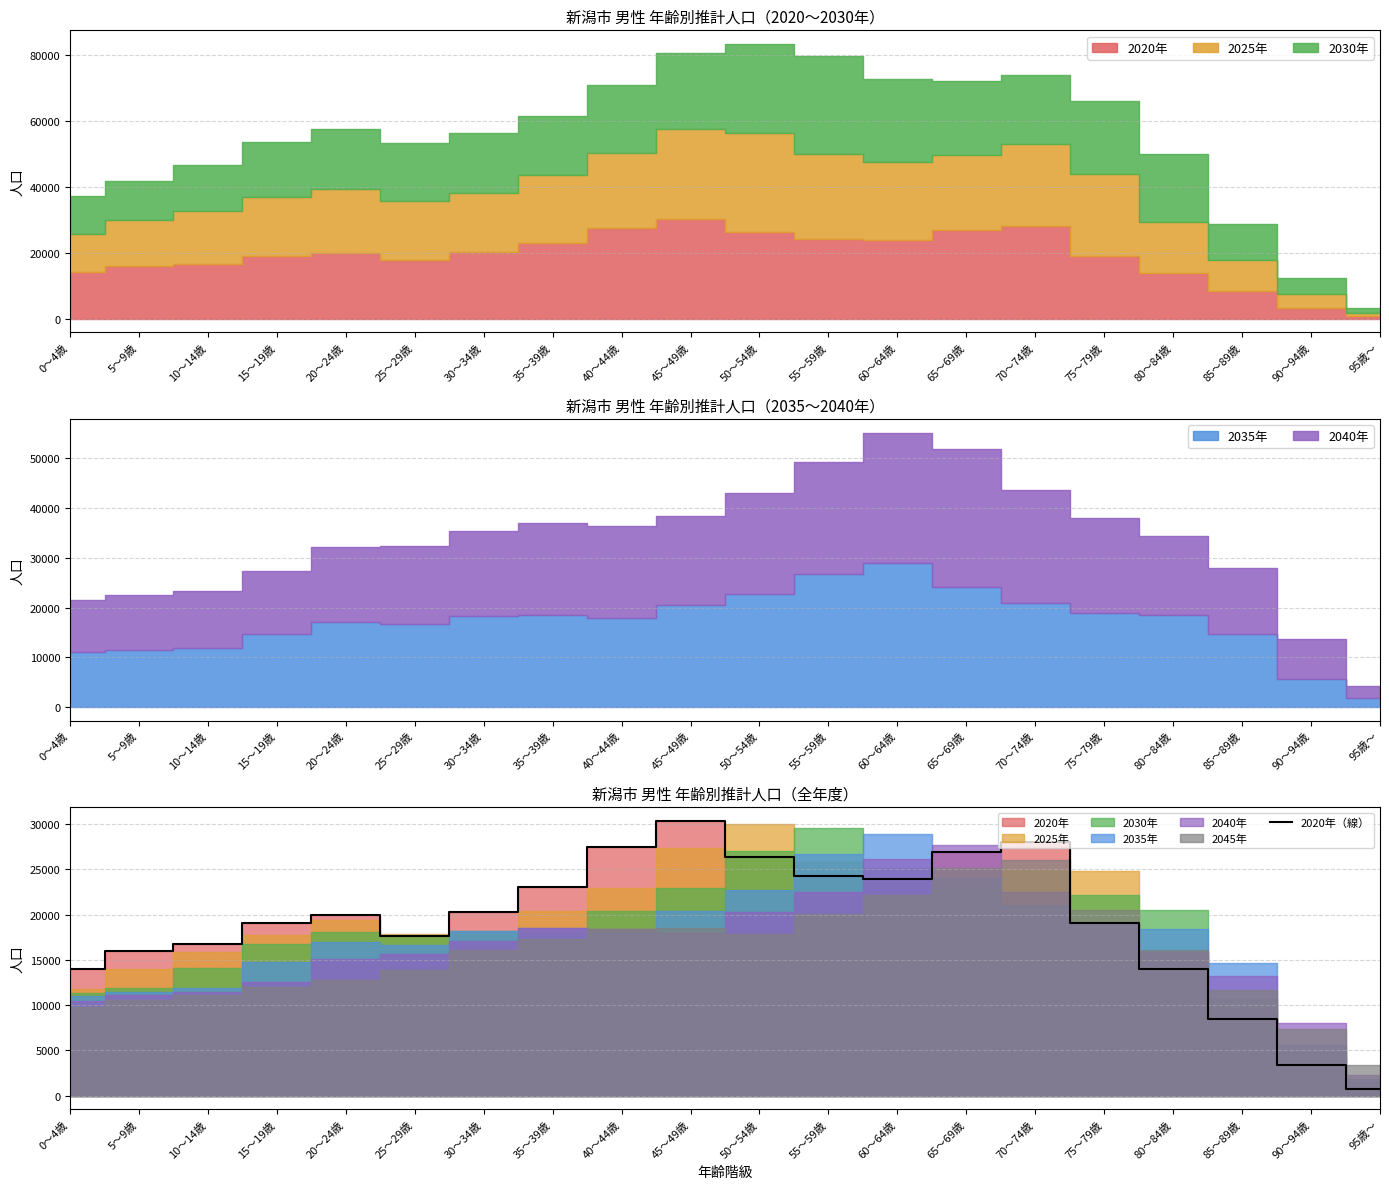

Reading left to right, extract all data points from this chart.

0～4歳=14012	5～9歳=15960	10～14歳=16720	15～19歳=19087	20～24歳=20005	25～29歳=17672	30～34歳=20247	35～39歳=23039	40～44歳=27449	45～49歳=30350	50～54歳=26381	55～59歳=24296	60～64歳=23924	65～69歳=26961	70～74歳=28030	75～79歳=19115	80～84歳=13971	85～89歳=8419	90～94歳=3363	95歳～=740